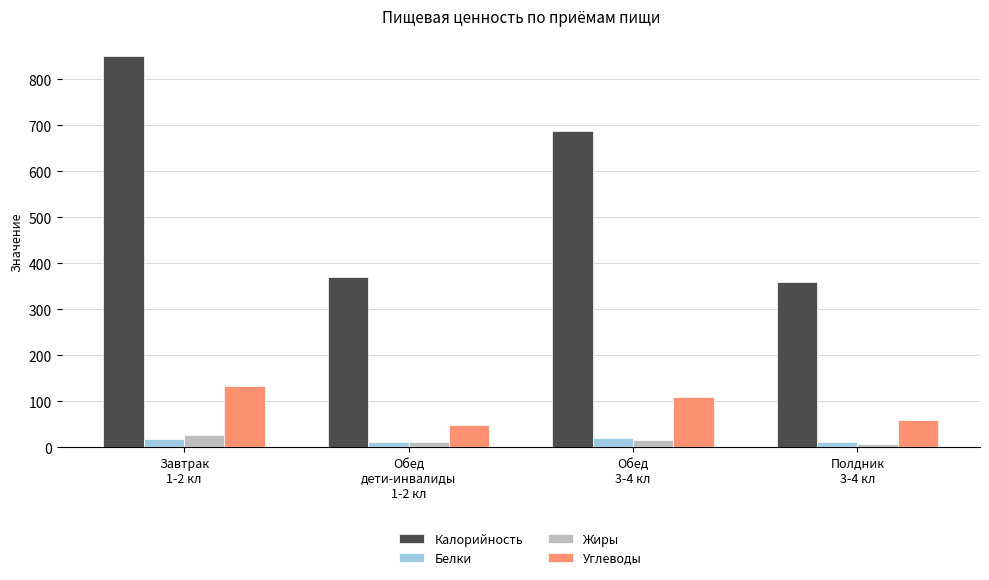

What is the value of the Белки bar at the 1st from the left?

19.4